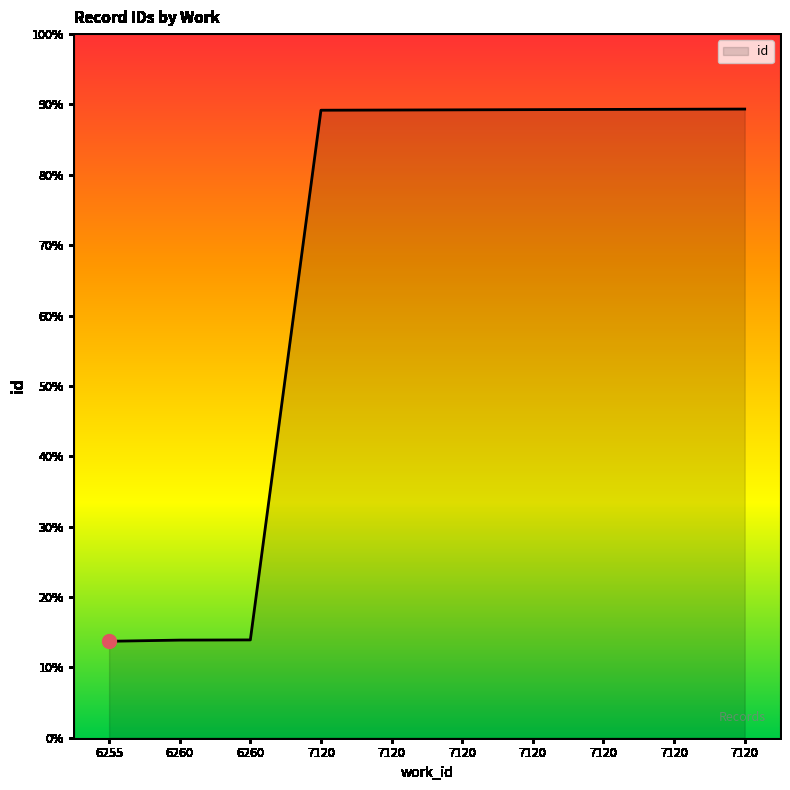

List the labels in order of value, smallest first.

6255, 6260, 6260, 7120, 7120, 7120, 7120, 7120, 7120, 7120